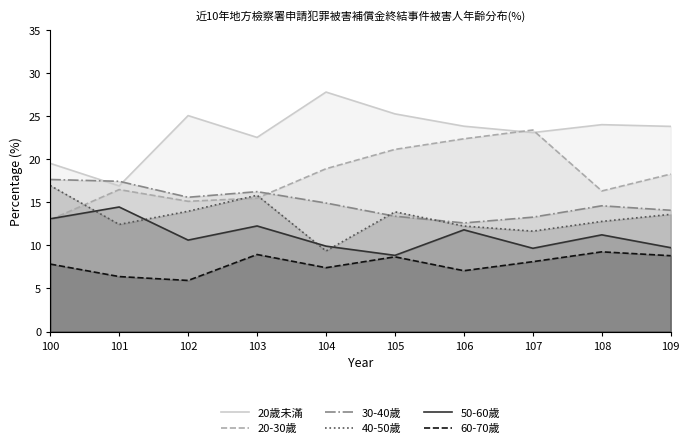

What are all the series names shown in the legend?

20歲未滿, 20-30歲, 30-40歲, 40-50歲, 50-60歲, 60-70歲